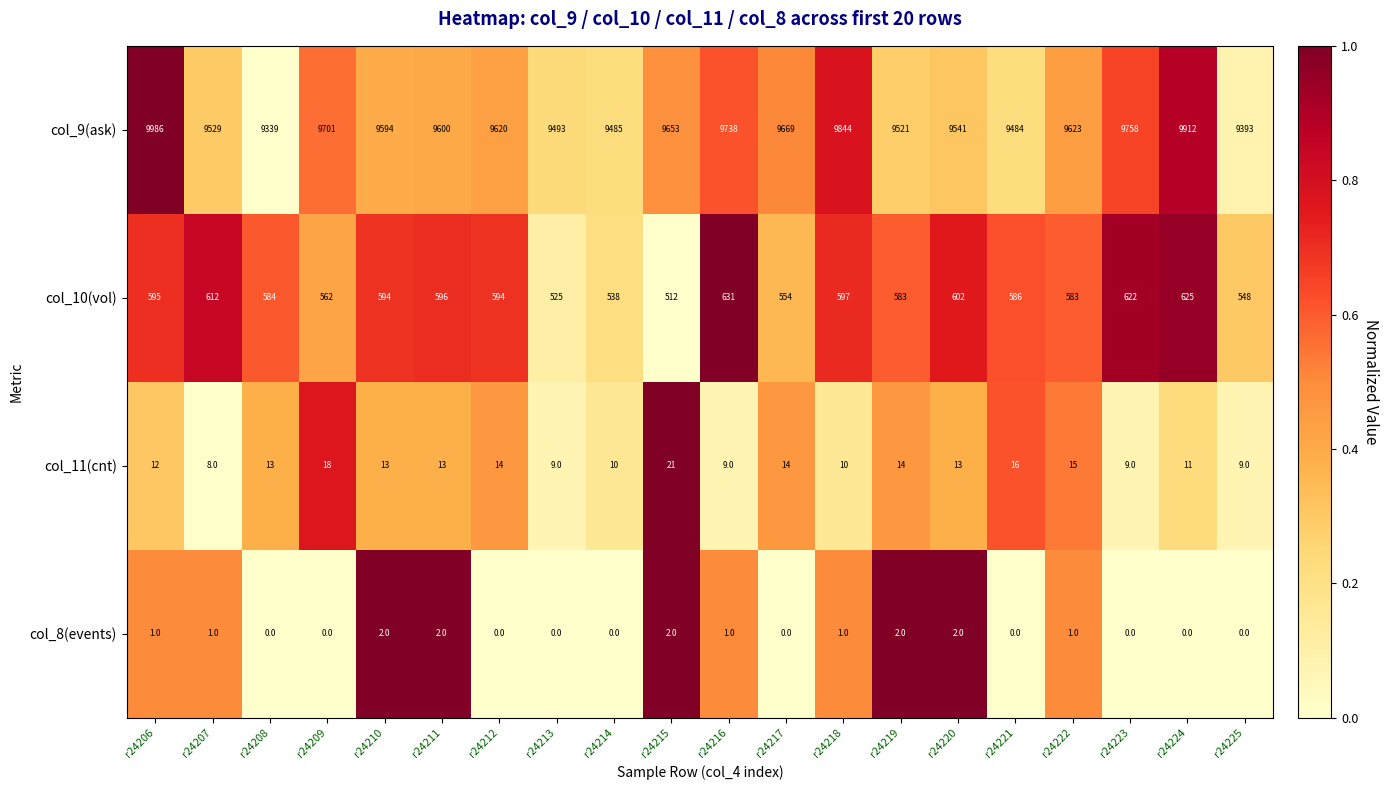

At which label does col_9(ask) reach its minimum?

r24208